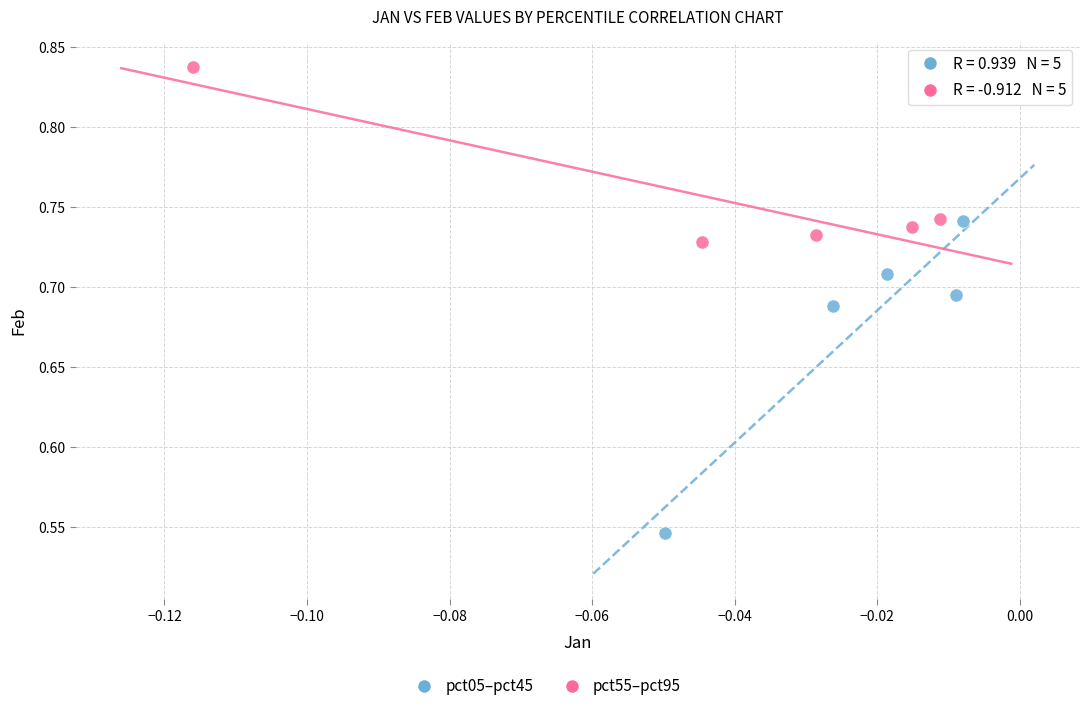

Which series contains the highest Y value?

pct55–pct95